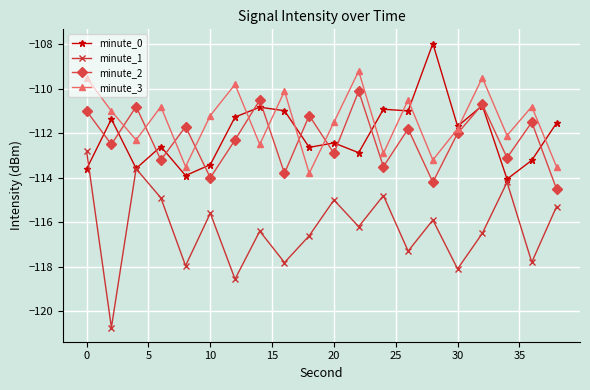

What is the highest value of the minute_3 series?

-109.2